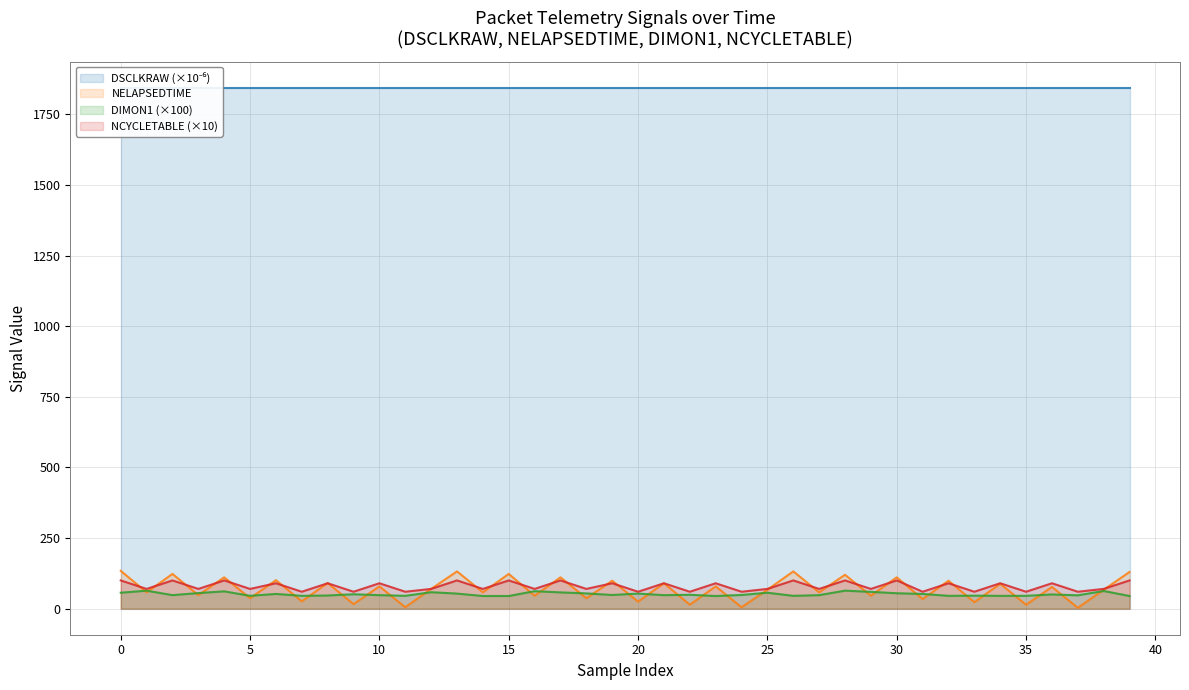

What is the value of the DIMON1 point at the 21st from the left?

53.4